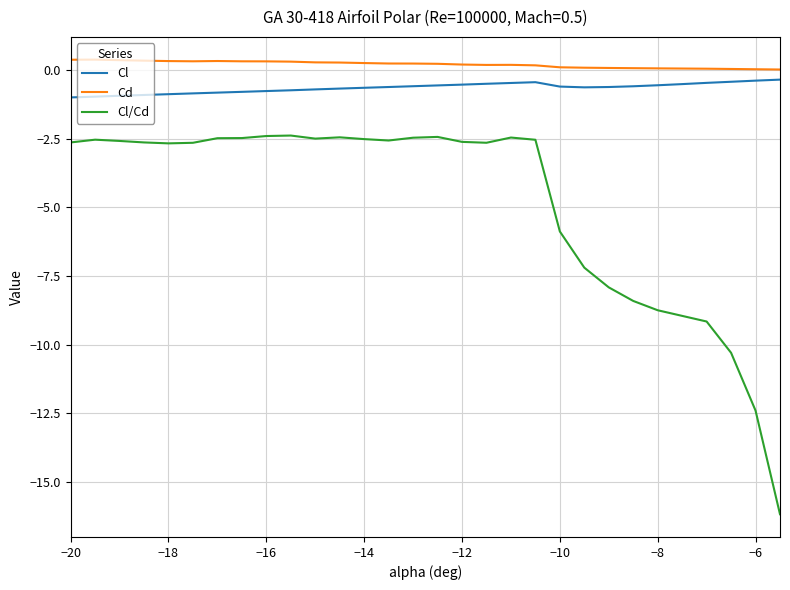

How many categories are shown in the chart?

30